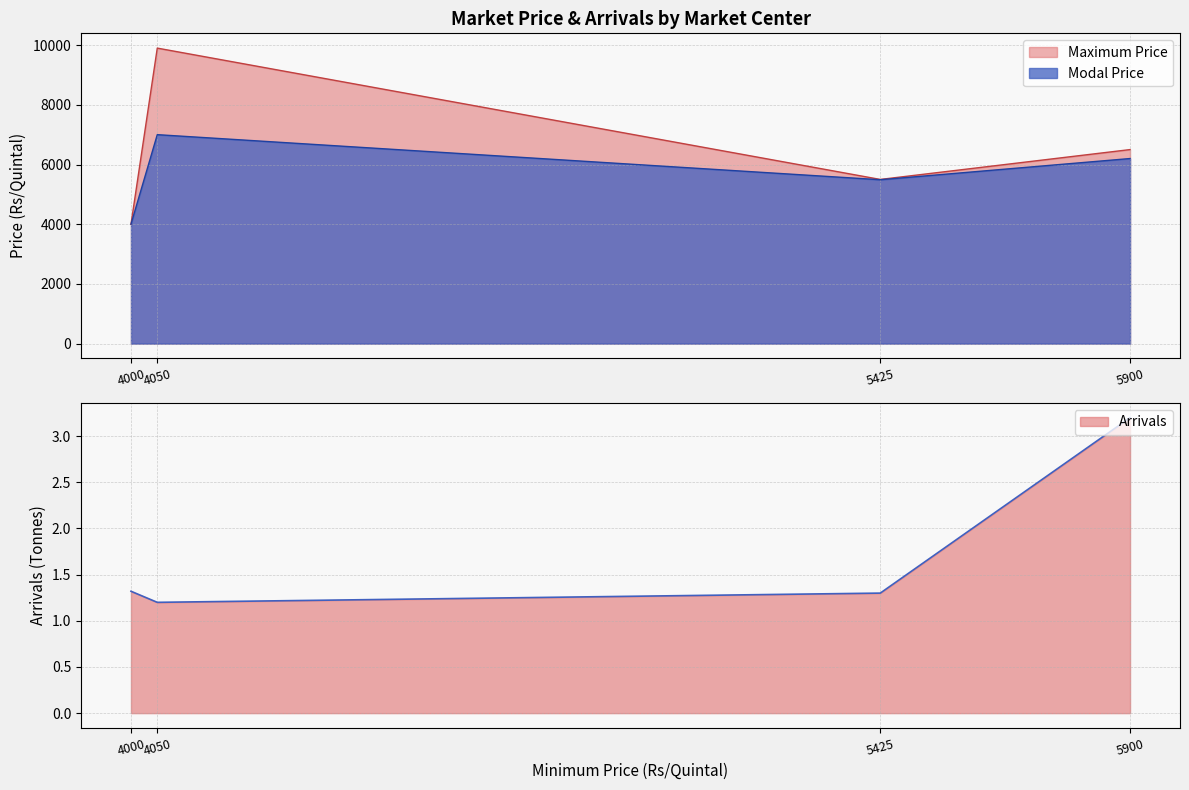

At how many categories does at least one series exceed 6315?

2